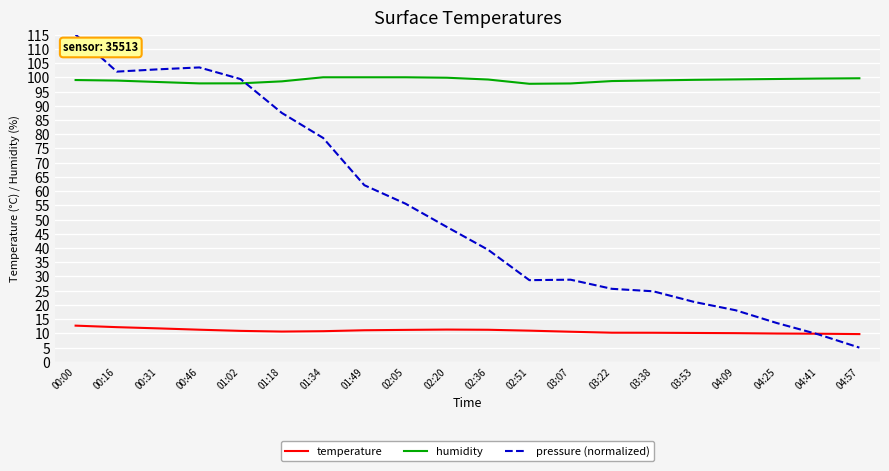

True or false: temperature and pressure (normalized) intersect in this chart.

True